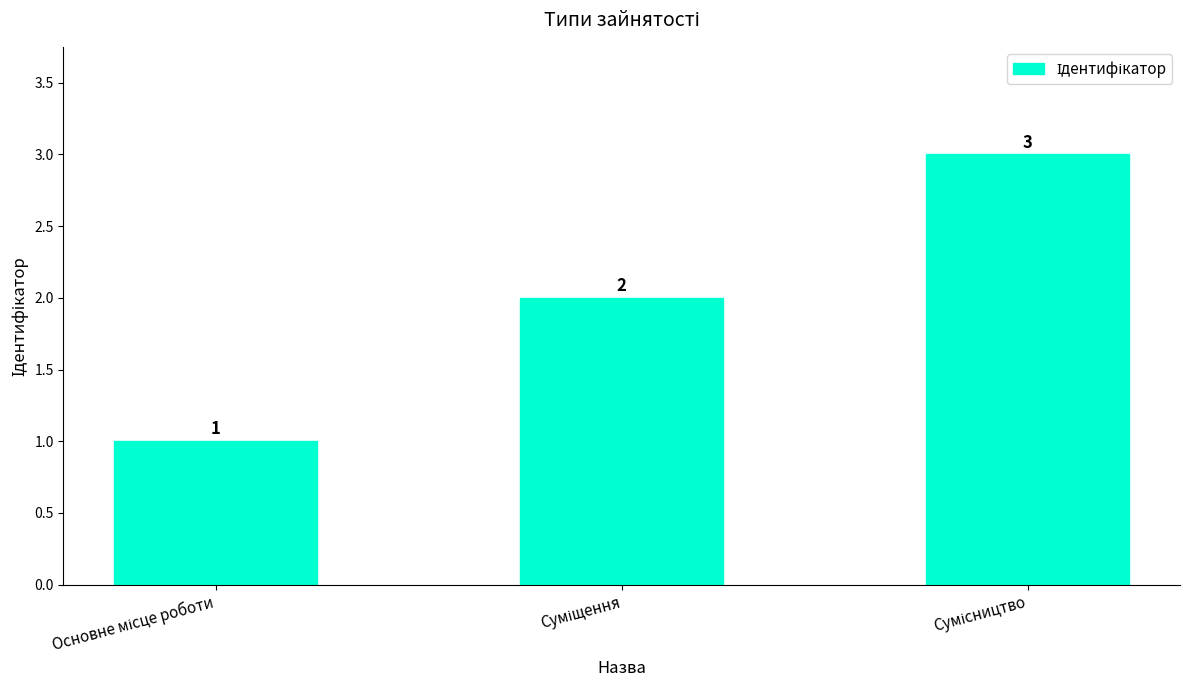

Does the chart contain any negative values?

No